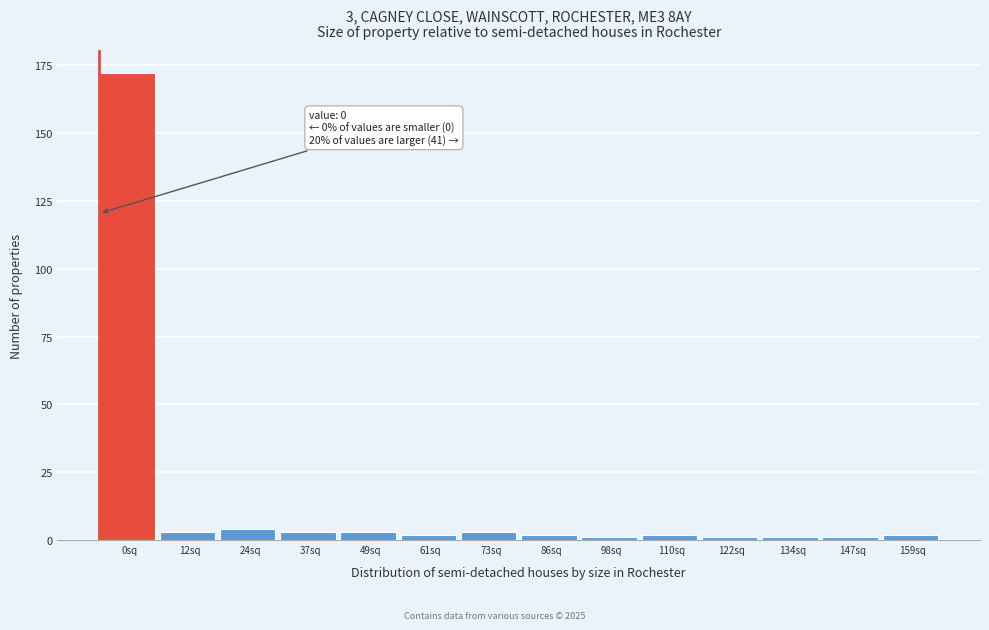

Reading left to right, extract all data points from this chart.

0sq=172	12sq=3	24sq=4	37sq=3	49sq=3	61sq=2	73sq=3	86sq=2	98sq=1	110sq=2	122sq=1	134sq=1	147sq=1	159sq=2